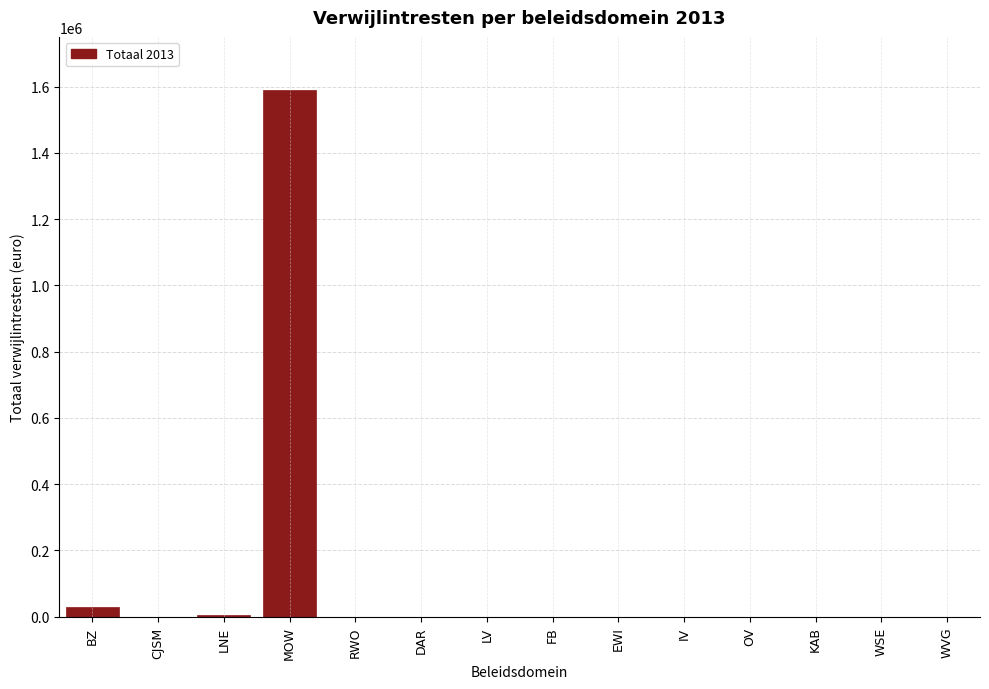

Is it true that the value at EWI is 0.0?

True